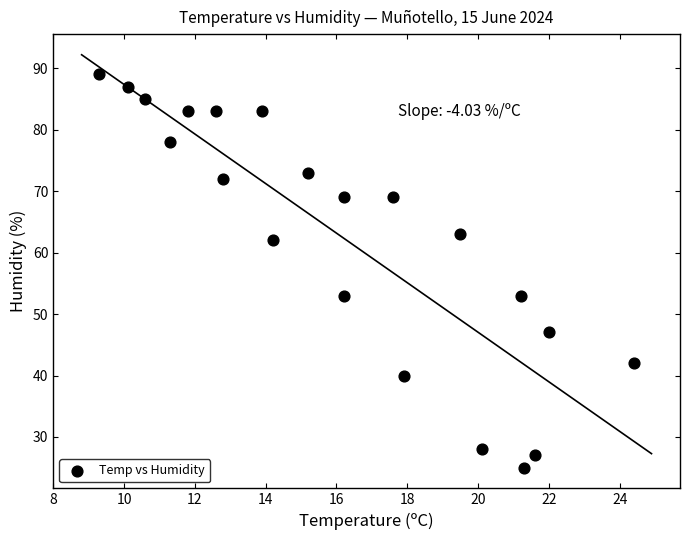

What is the range of Y values (max minus min)?

64